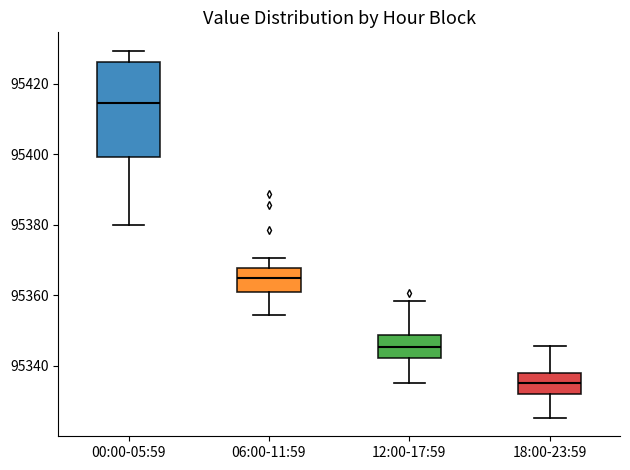

Reading left to right, read every box against the y-axis: the position of its median line, the range the box covers, and the ends of its whiskers. The values are not printed on the chart, so give them approximately, as read against the axis.

00:00-05:59: median 95414, box 95400 to 95426, whiskers 95380 to 95430
06:00-11:59: median 95366, box 95360 to 95368, whiskers 95354 to 95370
12:00-17:59: median 95346, box 95342 to 95348, whiskers 95336 to 95358
18:00-23:59: median 95336, box 95332 to 95338, whiskers 95326 to 95346